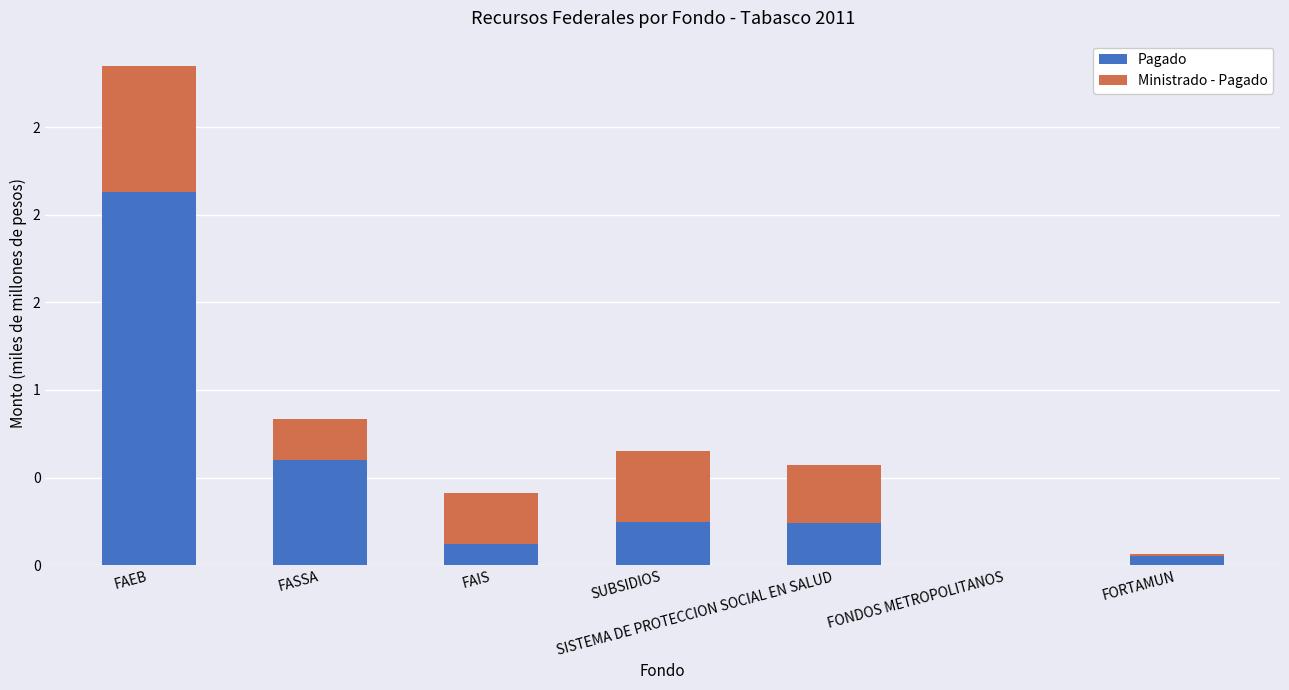

What is the average value of the Ministrado - Pagado series?

0.3